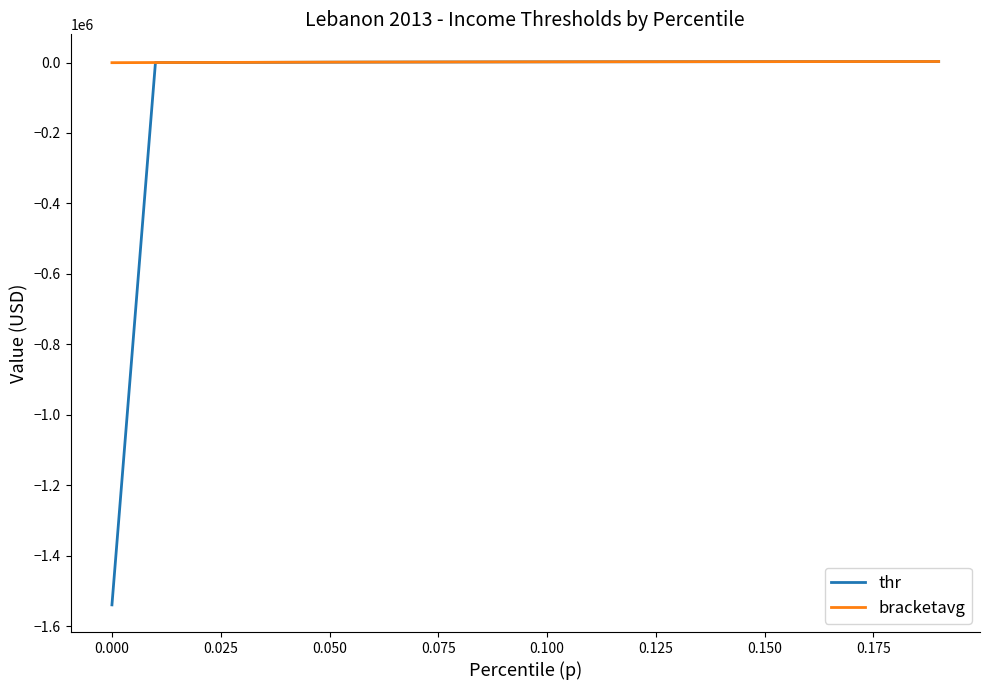

Count the number of categories in the chart.

20